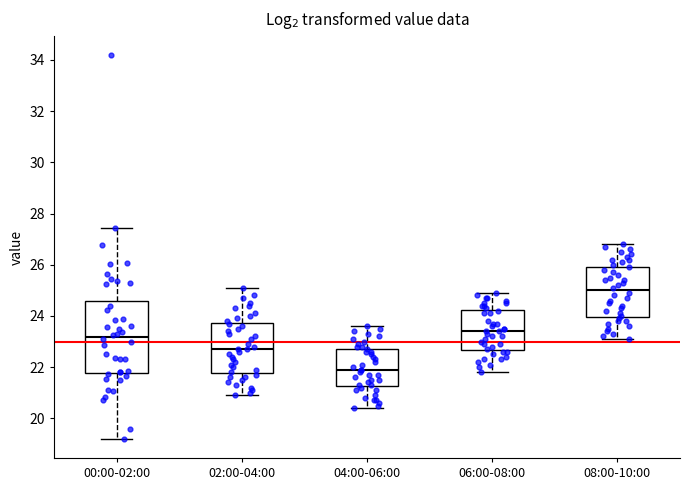

Reading left to right, transcribe this box plot: for each box, give where its median line is, the range the box spans, and where its two whiskers end, as read against the y-axis. The values are not printed on the chart, so give them approximately, as read against the axis.

00:00-02:00: median 23.2, box 21.8 to 24.6, whiskers 19.2 to 27.4
02:00-04:00: median 22.8, box 21.8 to 23.8, whiskers 21.0 to 25.2
04:00-06:00: median 22.0, box 21.2 to 22.8, whiskers 20.4 to 23.6
06:00-08:00: median 23.4, box 22.6 to 24.2, whiskers 21.8 to 25.0
08:00-10:00: median 25.0, box 24.0 to 26.0, whiskers 23.2 to 26.8